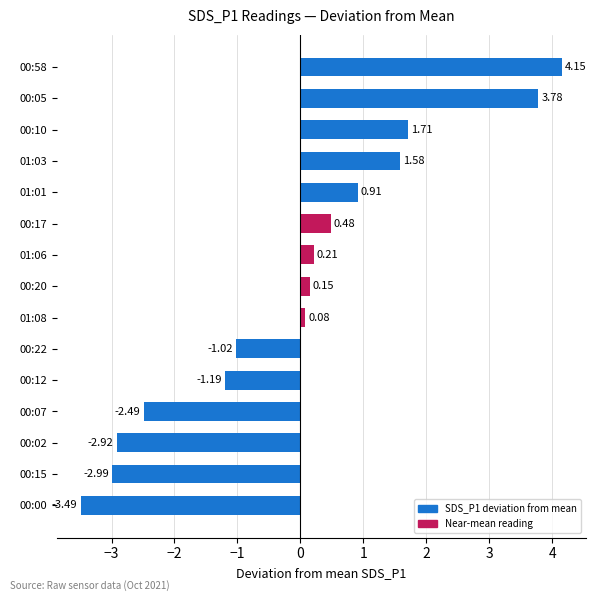

List the labels in order of value, smallest first.

00:00, 00:15, 00:02, 00:07, 00:12, 00:22, 01:08, 00:20, 01:06, 00:17, 01:01, 01:03, 00:10, 00:05, 00:58